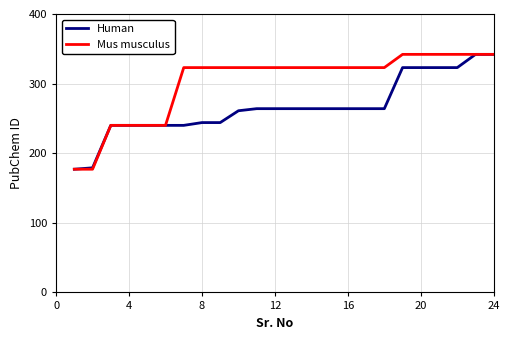

What is the maximum value shown in the chart?

342